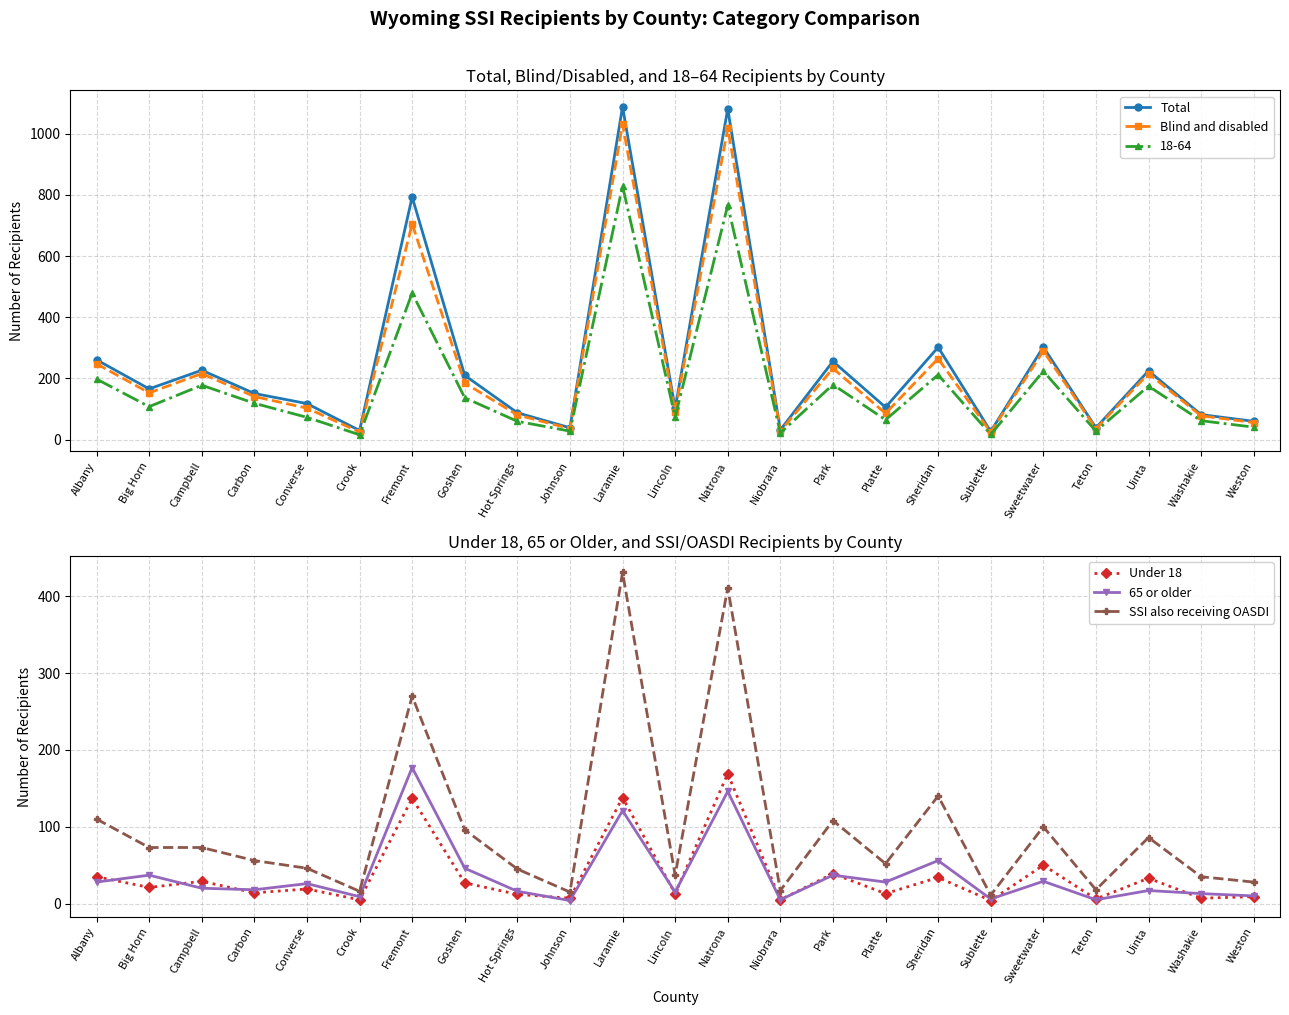

What are all the series names shown in the legend?

Total, Blind and disabled, Under 18, 65 or older, SSI also receiving OASDI